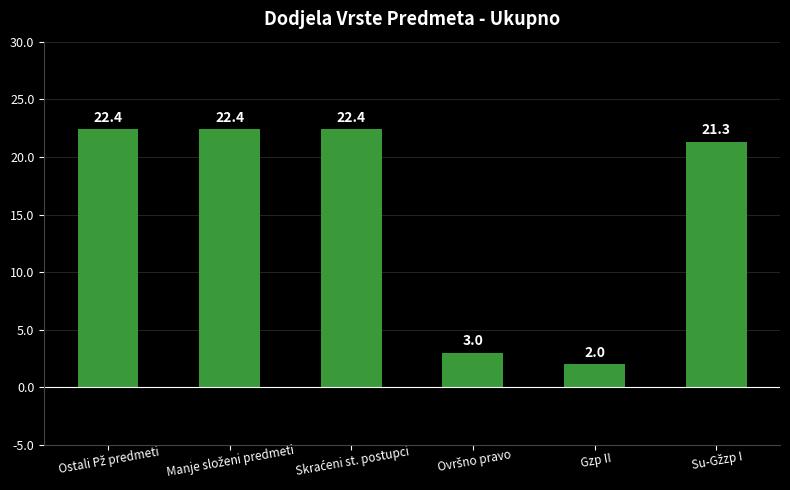

What is the value of the 1st bar from the left?

22.4